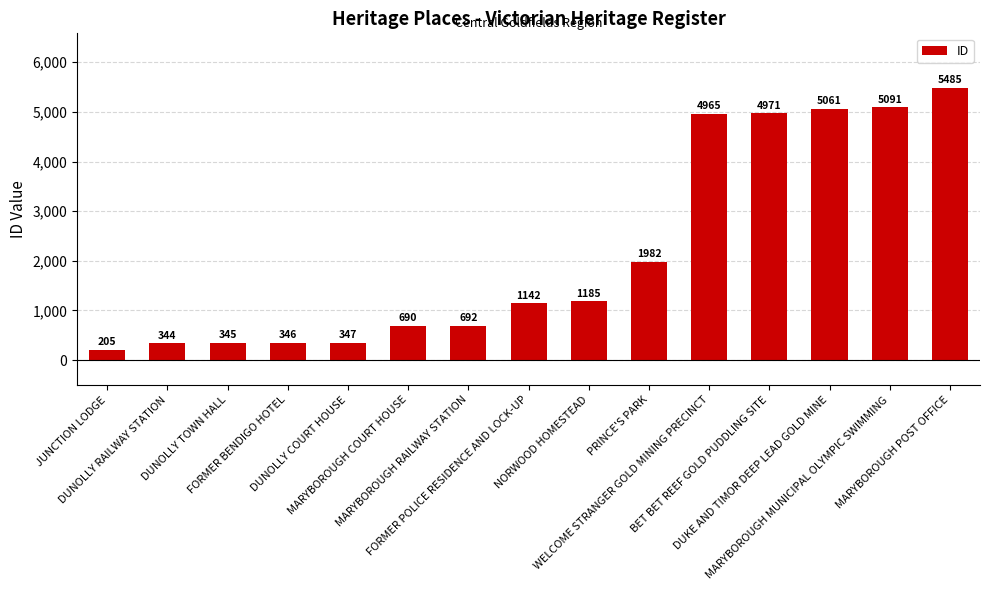

Where is the data nearest to the value 2845?

PRINCE'S PARK